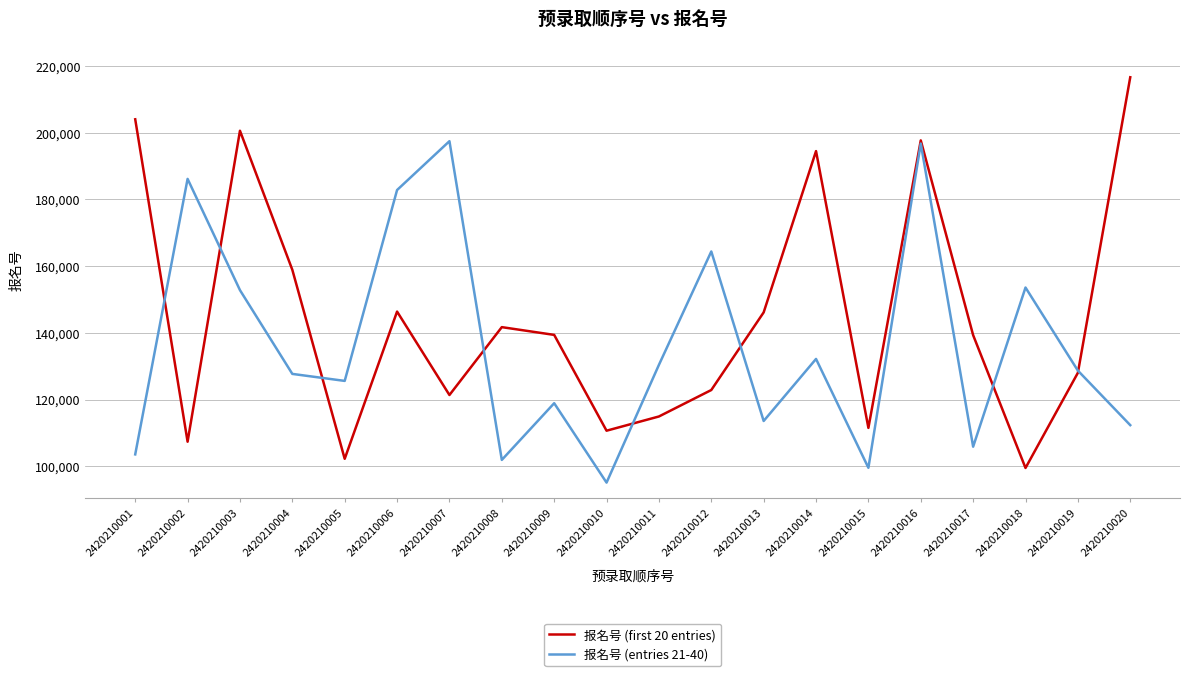

True or false: 报名号 (first 20 entries) has a value of 39464 at 2420210004.

False